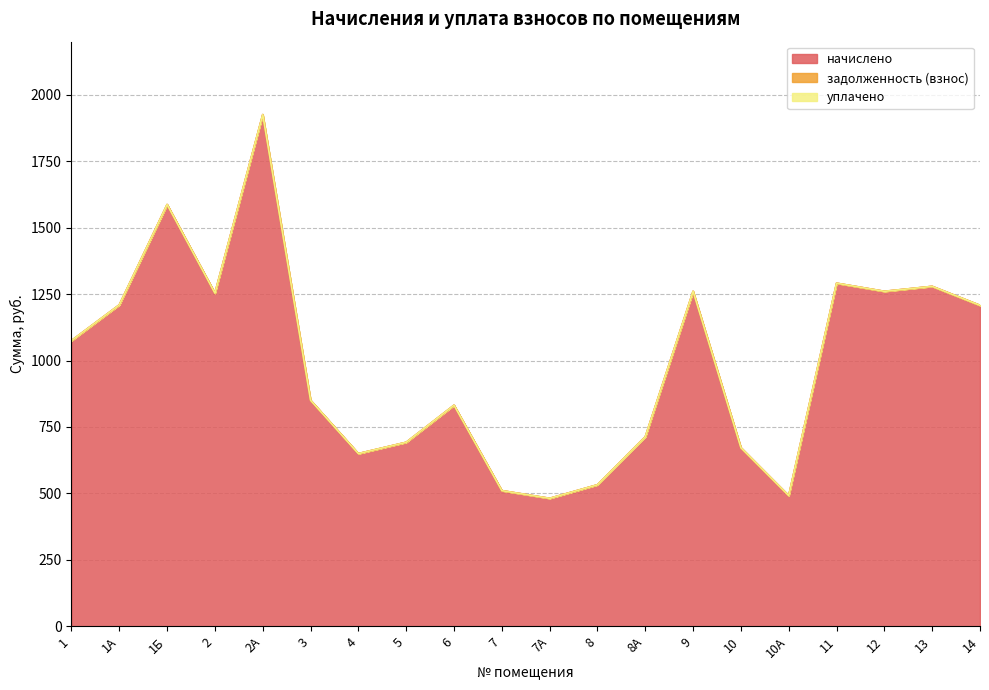

How many values in the начислено series exceed 1075?

10